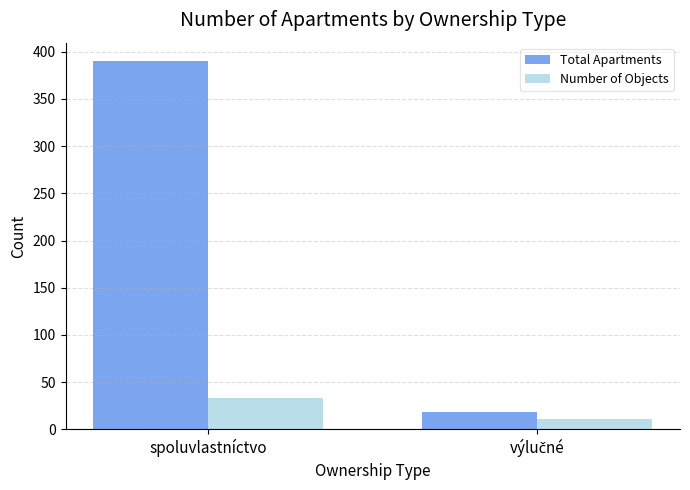

Reading right to left, transcribe all the data shown in this chart.

Total Apartments: 18	390
Number of Objects: 11	33